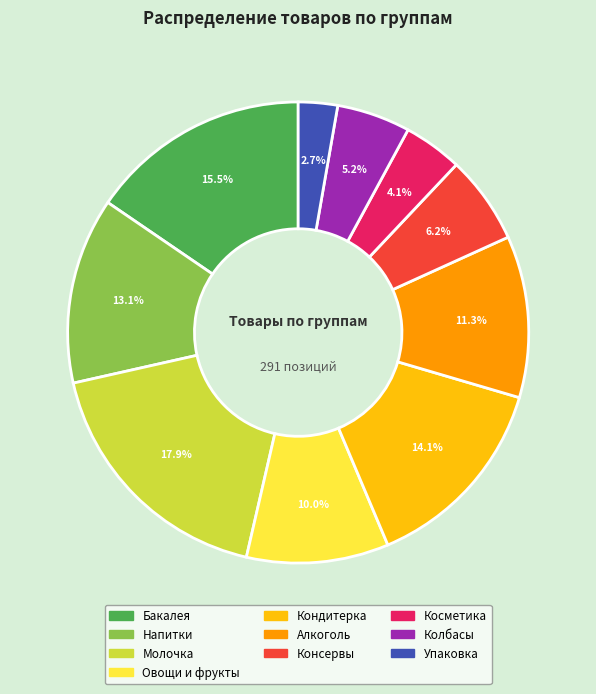

What is the largest slice in the pie chart?

Молочка